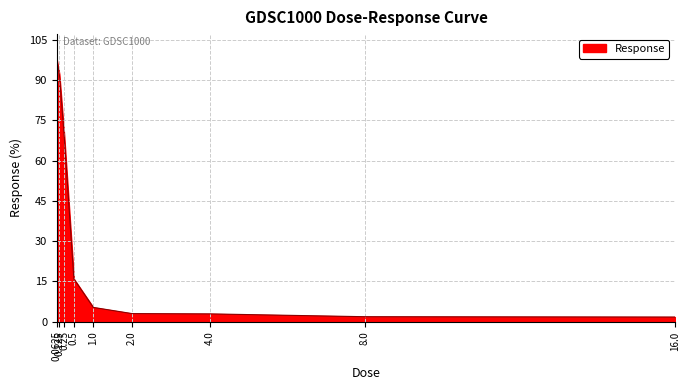

What is the difference between the maximum and minimum values?

95.6